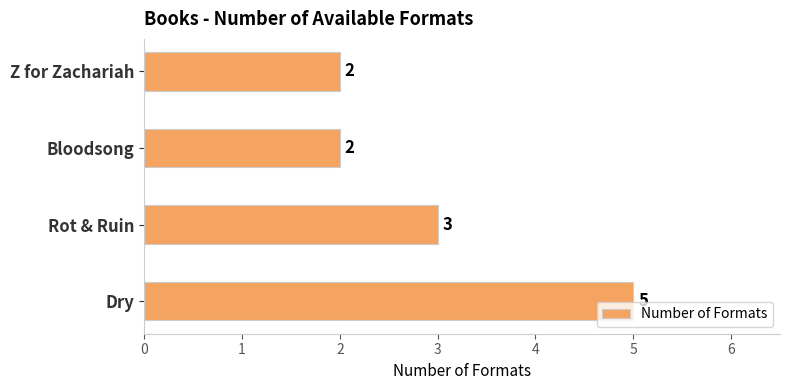

The chart shows a value of 2 at Bloodsong. True or false?

True